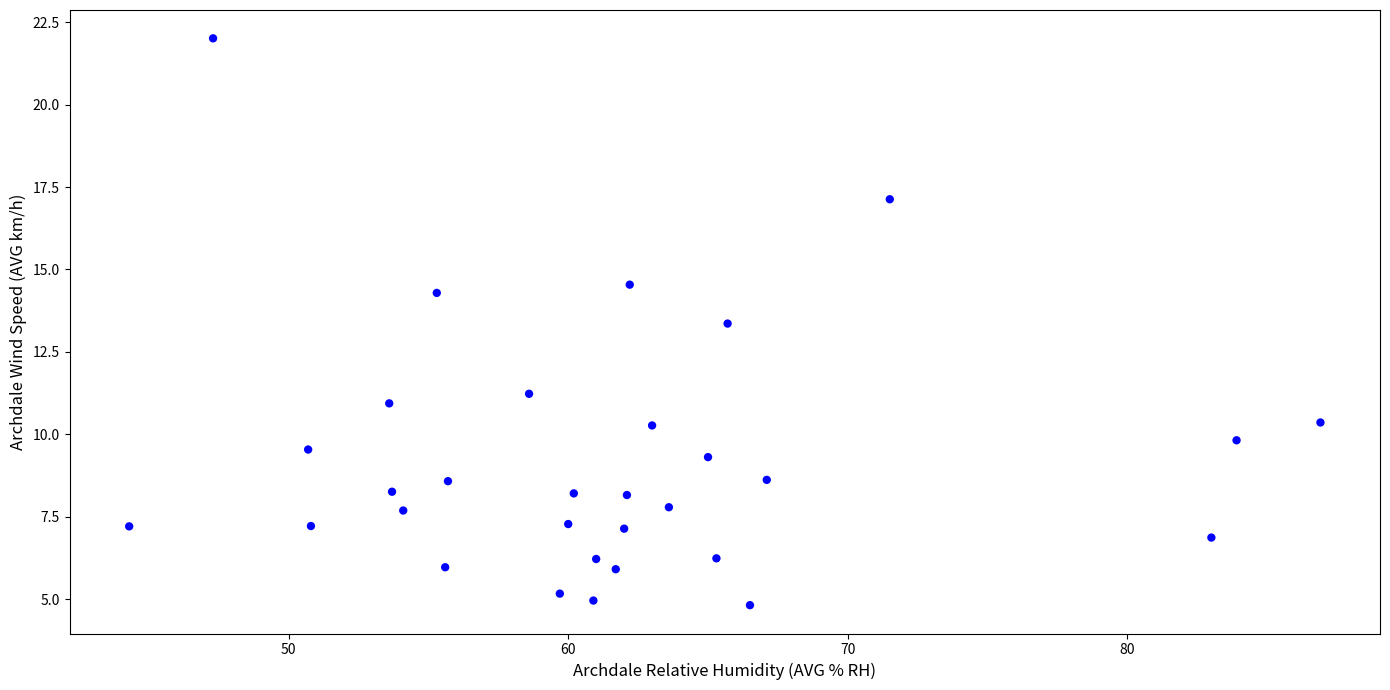

What is the range of X values (max minus min)?

42.6